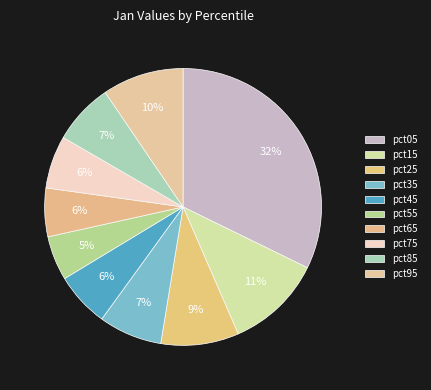

Which category has the biggest portion of the pie?

pct05